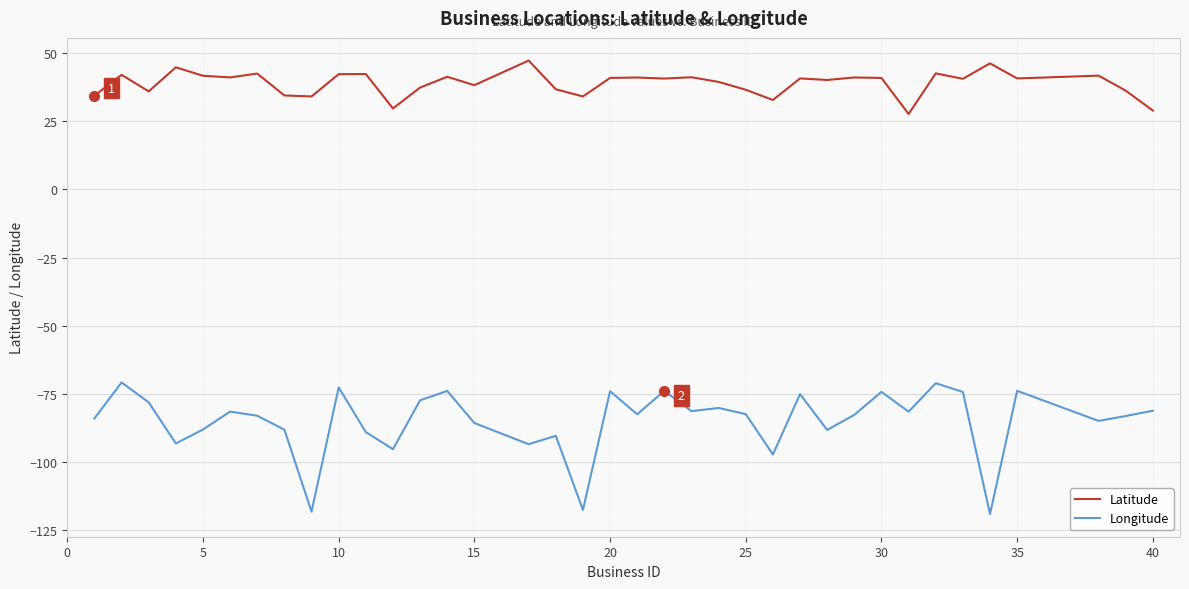

True or false: Longitude and Latitude cross at least once.

False